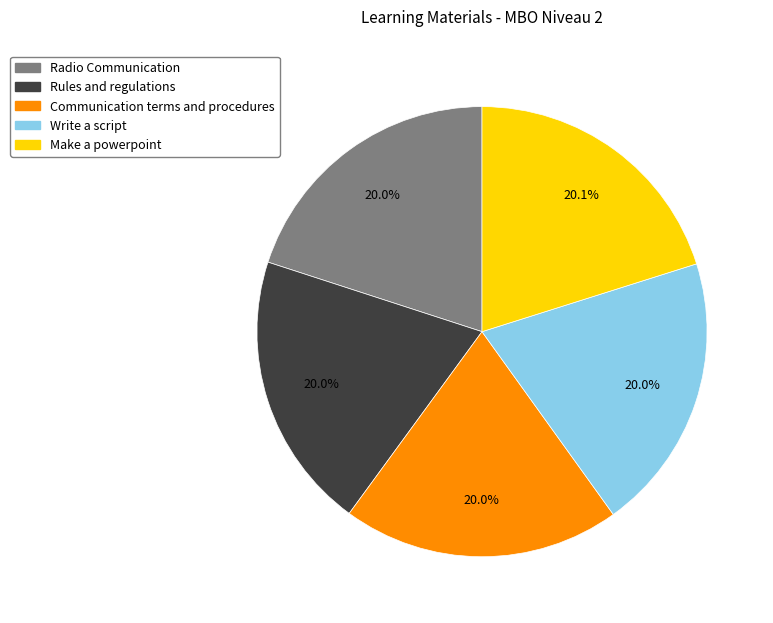

What is the ratio of the value at Make a powerpoint to the value at Communication terms and procedures?

1.0